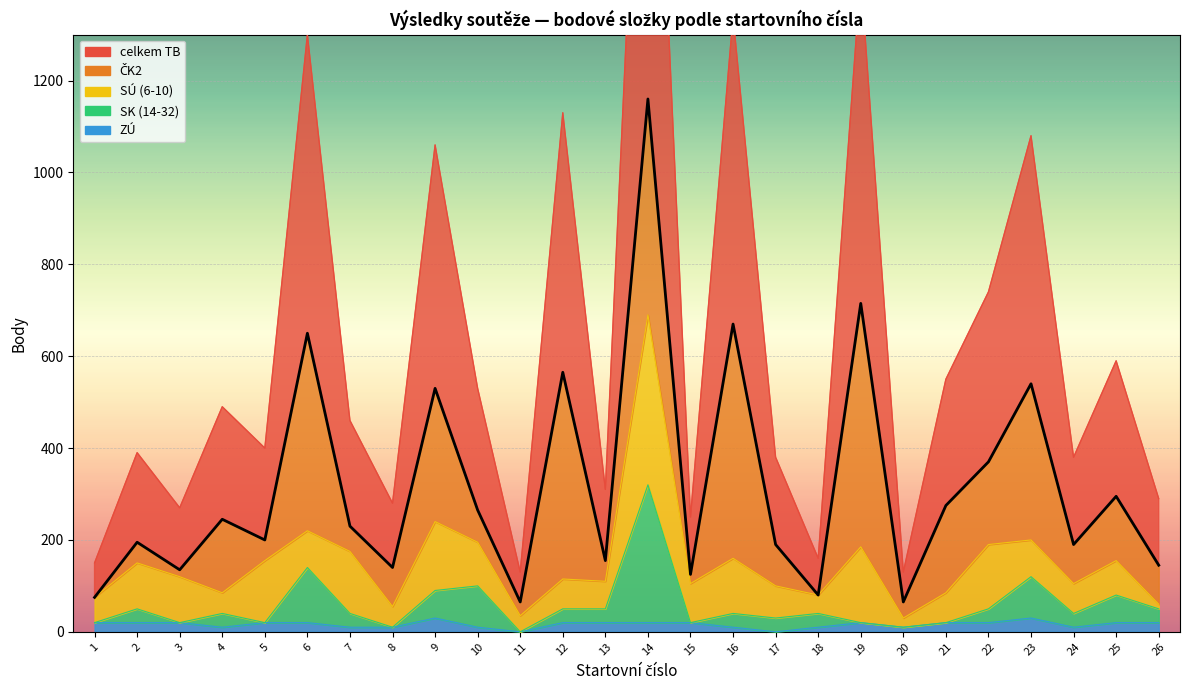

How many interior local peaks does the celkem TB series have?

10